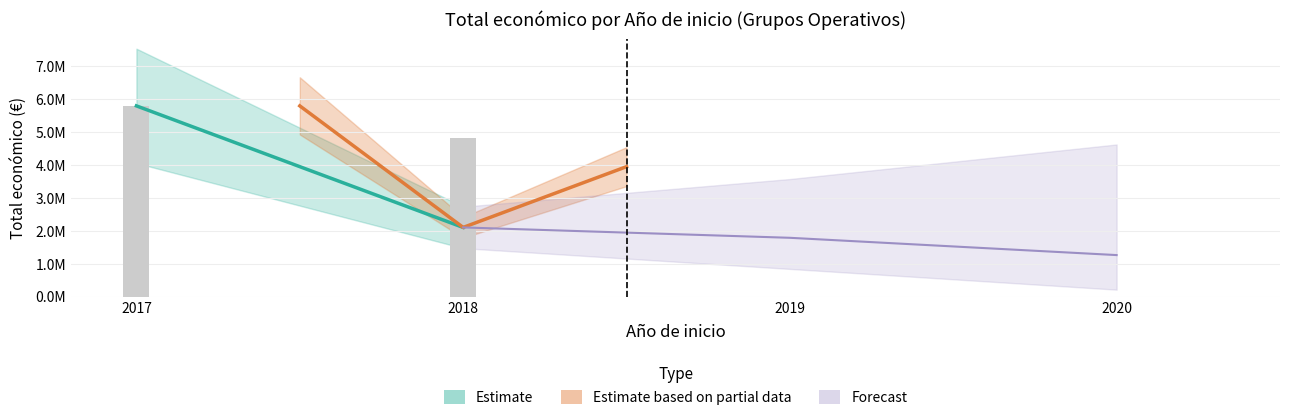

How many values are below 2685474?

3